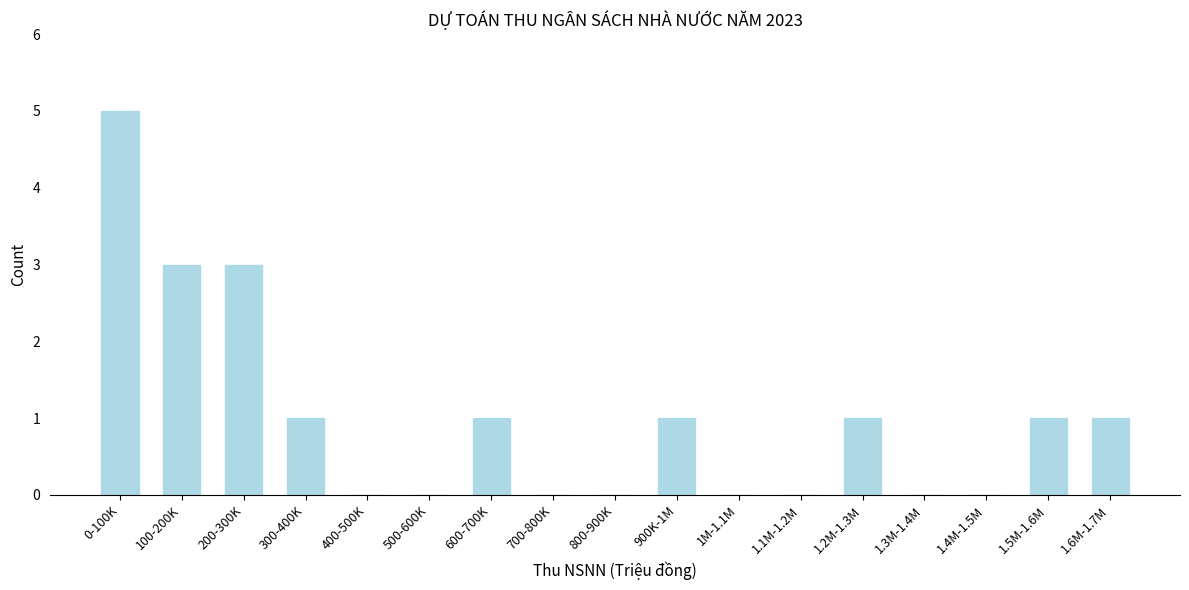

Reading right to left, list all the values displayed in this chart.

1.6M-1.7M=1	1.5M-1.6M=1	1.4M-1.5M=0	1.3M-1.4M=0	1.2M-1.3M=1	1.1M-1.2M=0	1M-1.1M=0	900K-1M=1	800-900K=0	700-800K=0	600-700K=1	500-600K=0	400-500K=0	300-400K=1	200-300K=3	100-200K=3	0-100K=5